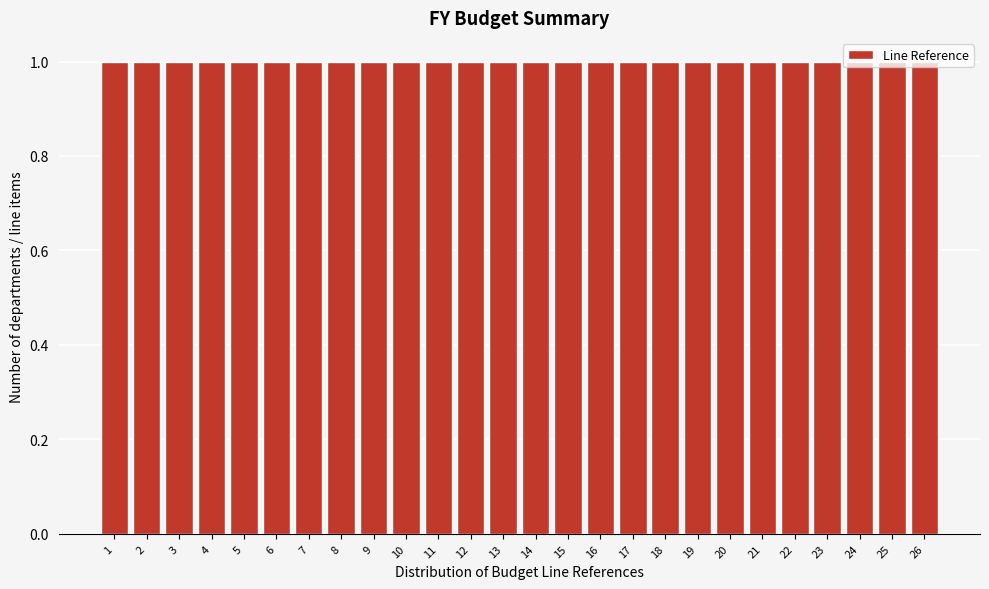

Reading left to right, list every bar in this chart as the range it spans on the x-axis followed by its height. The values are not printed on the chart, so give them approximately, as read against the axis.

0.5 to 1.5: 1
1.5 to 2.5: 1
2.5 to 3.5: 1
3.5 to 4.5: 1
4.5 to 5.5: 1
5.5 to 6.5: 1
6.5 to 7.5: 1
7.5 to 8.5: 1
8.5 to 9.5: 1
9.5 to 10.5: 1
10.5 to 11.5: 1
11.5 to 12.5: 1
12.5 to 13.5: 1
13.5 to 14.5: 1
14.5 to 15.5: 1
15.5 to 16.5: 1
16.5 to 17.5: 1
17.5 to 18.5: 1
18.5 to 19.5: 1
19.5 to 20.5: 1
20.5 to 21.5: 1
21.5 to 22.5: 1
22.5 to 23.5: 1
23.5 to 24.5: 1
24.5 to 25.5: 1
25.5 to 26.5: 1